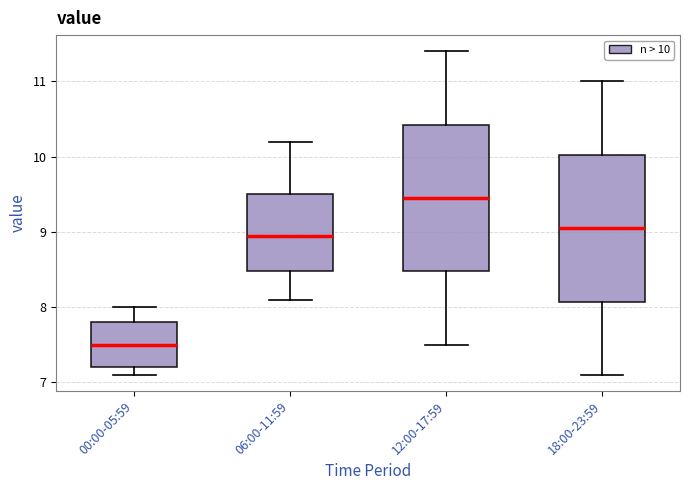

Reading left to right, read every box against the y-axis: the position of its median line, the range the box covers, and the ends of its whiskers. The values are not printed on the chart, so give them approximately, as read against the axis.

00:00-05:59: median 7.5, box 7.2 to 7.8, whiskers 7.1 to 8.0
06:00-11:59: median 9.0, box 8.5 to 9.5, whiskers 8.1 to 10.2
12:00-17:59: median 9.5, box 8.5 to 10.4, whiskers 7.5 to 11.4
18:00-23:59: median 9.1, box 8.1 to 10.0, whiskers 7.1 to 11.0